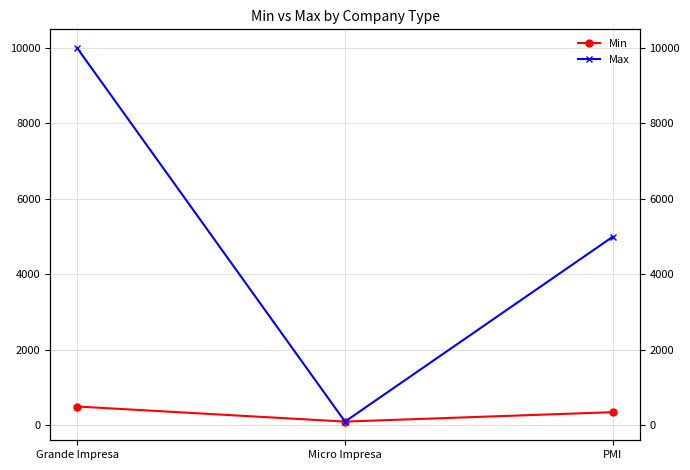

How many lines are shown in the chart?

2